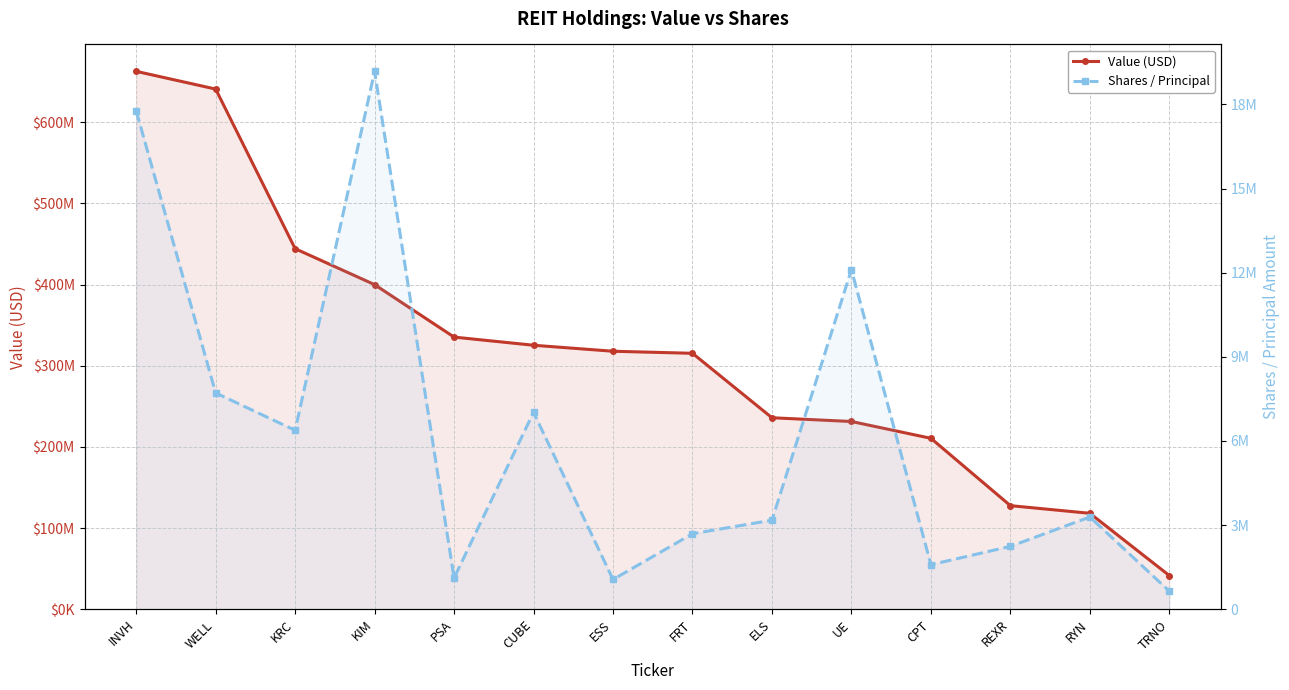

True or false: Value (USD) and Shares / Principal intersect in this chart.

False